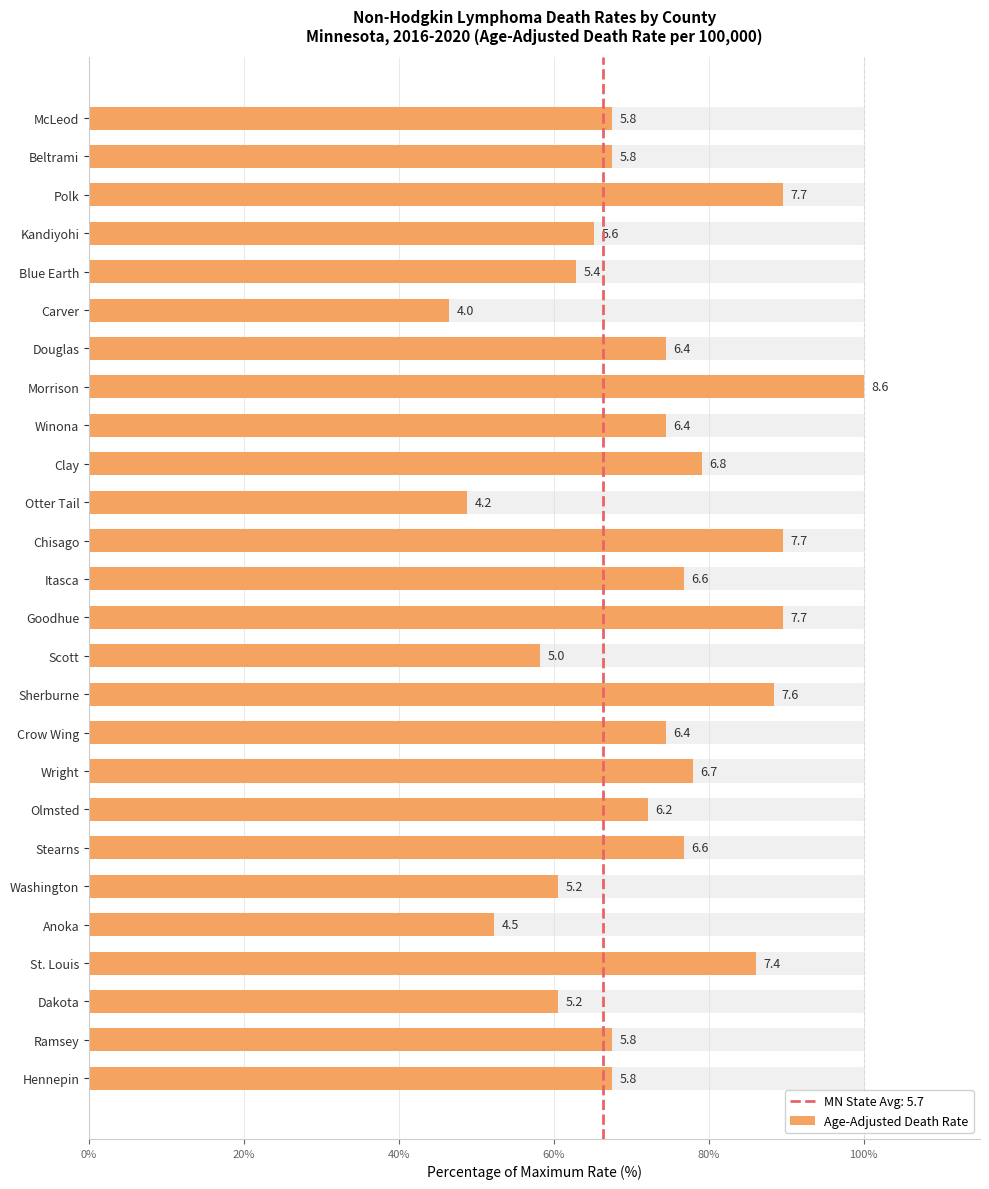

What is the difference between the second highest and second lowest values?

40.7